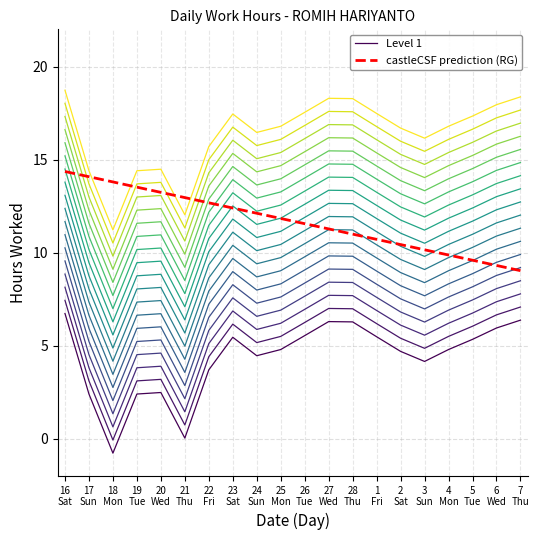

At which label does Level 1 first exceed 4?

16
Sat